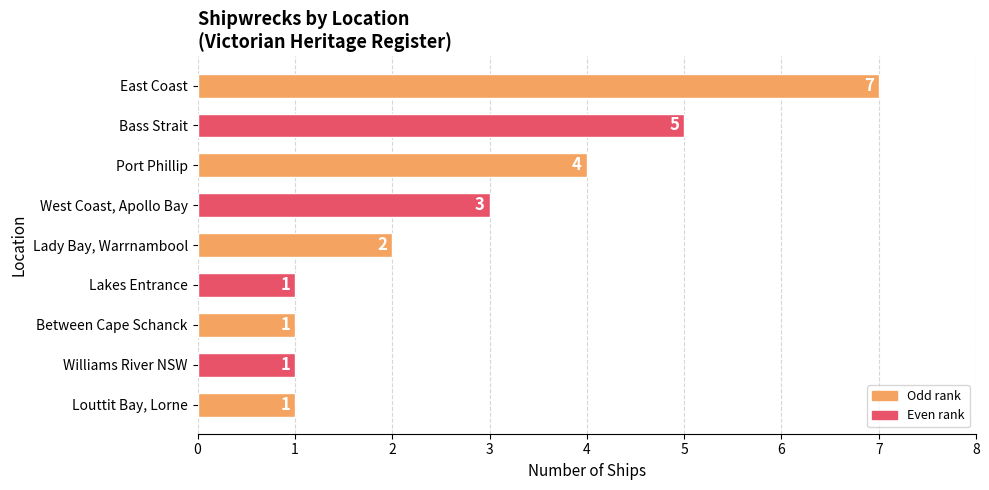

Count the values in the range 1 to 4.

7